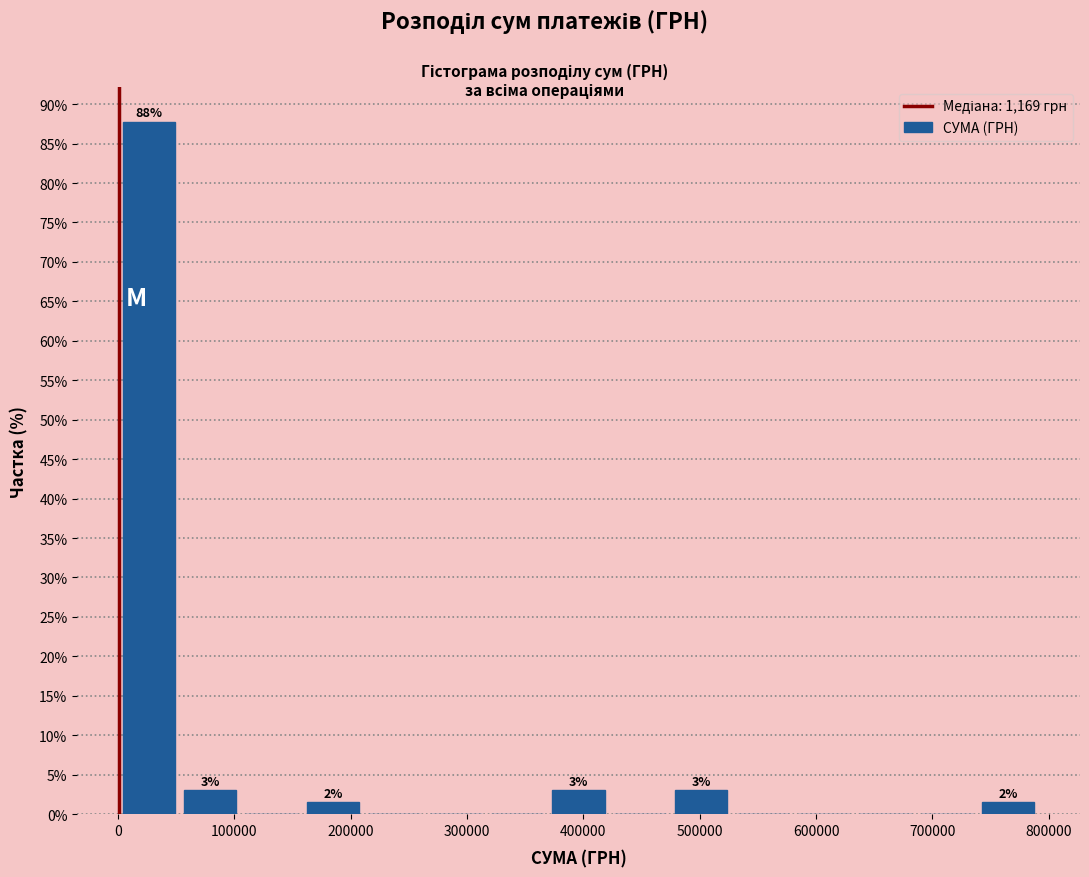

Over which range of the x-axis is the bar tallest?

0 to 50000